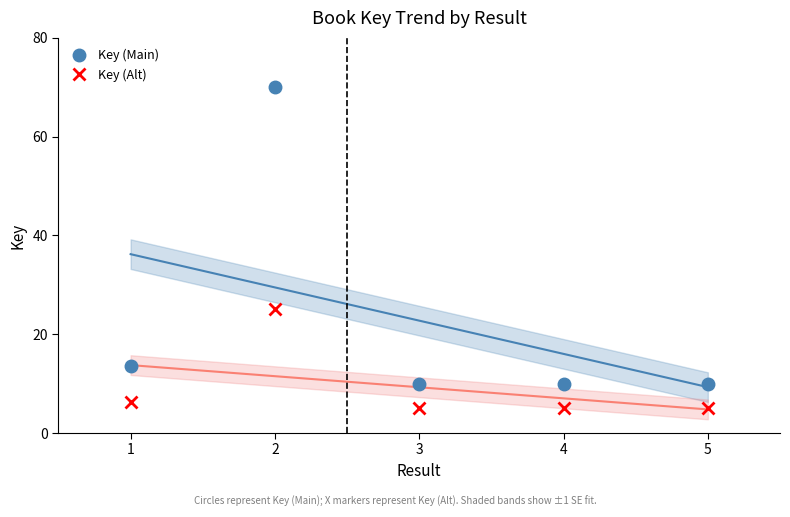

What is the lowest value of the Key (Alt) series?

5.0